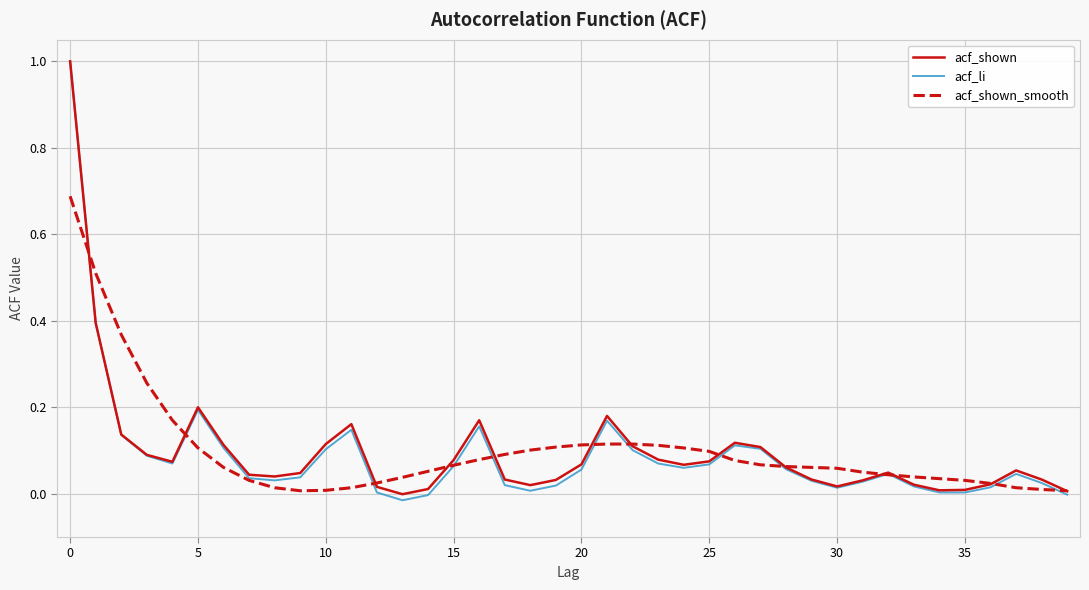

Which series has the widest spread of values?

acf_li